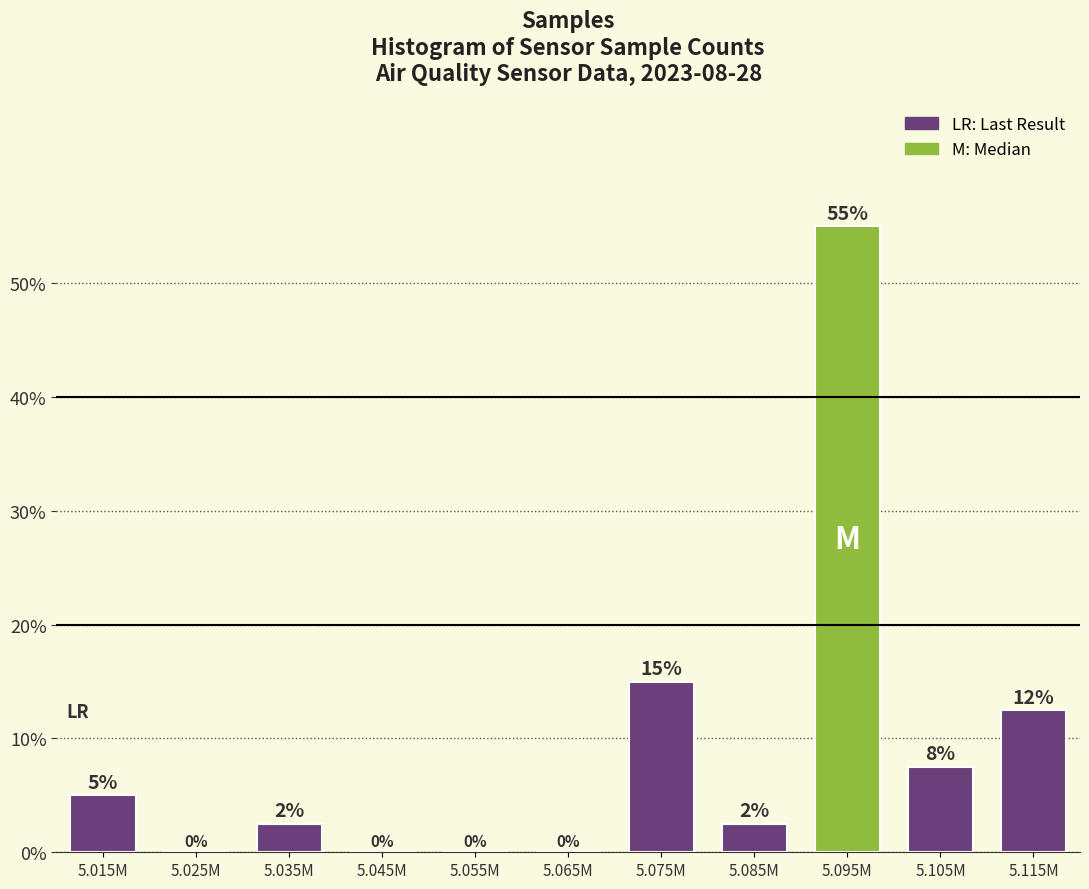

What is the maximum value shown in the chart?

55.0